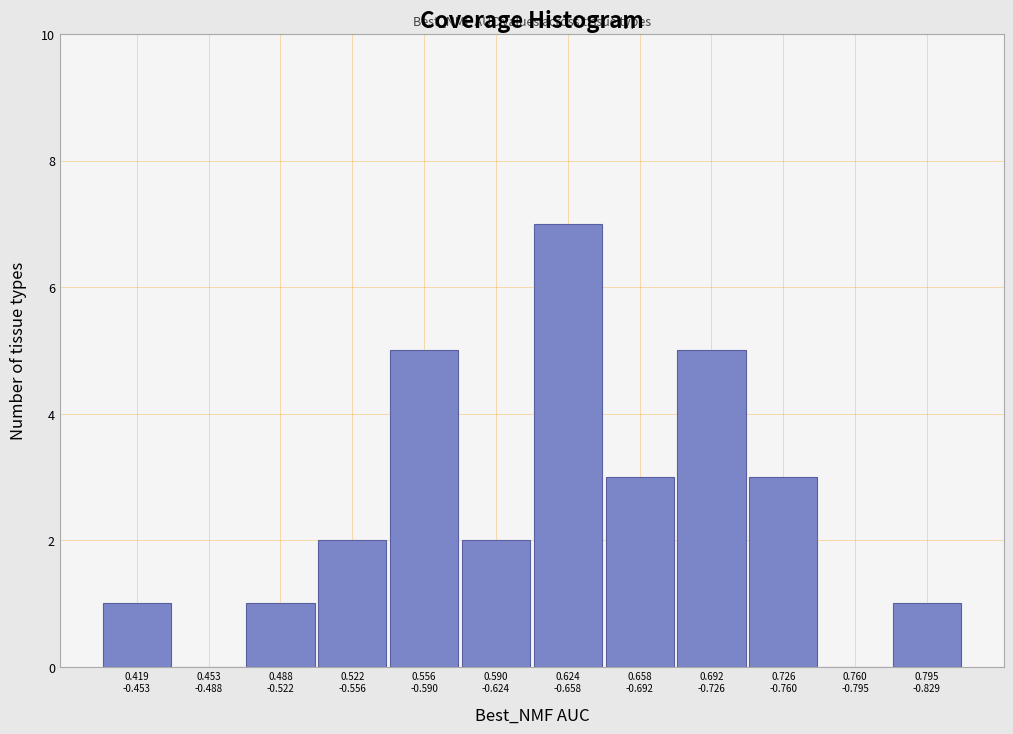

What is the sum of all values?

30